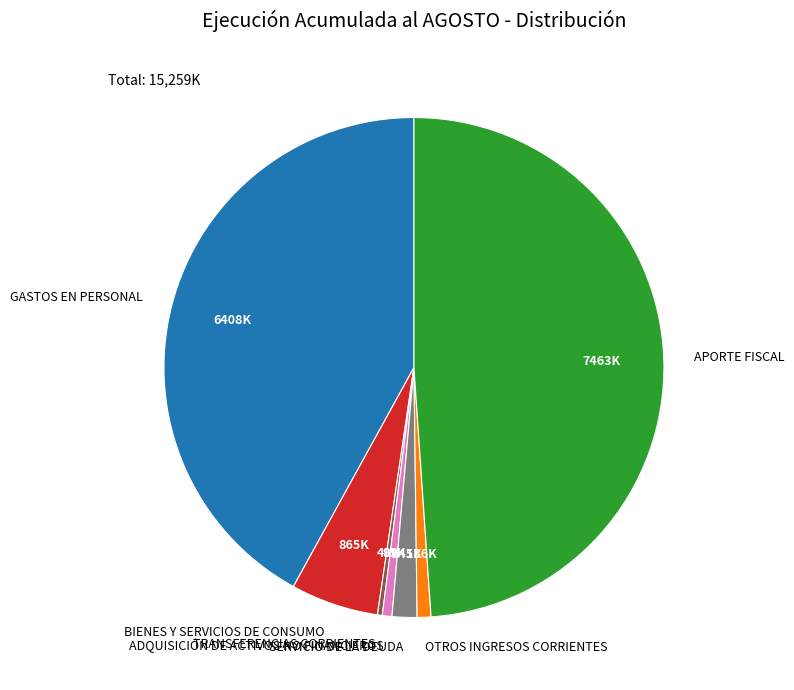

Count the number of slices in the pie.

7